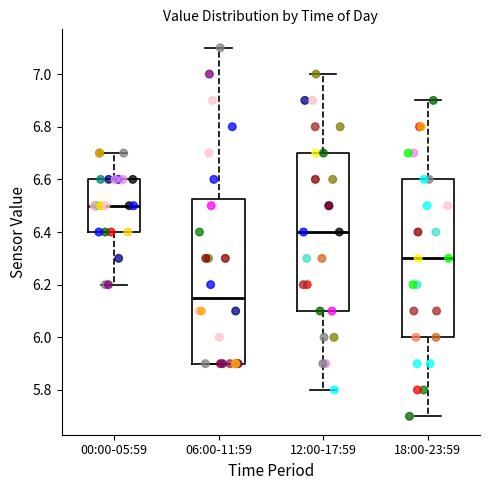

Reading left to right, transcribe this box plot: for each box, give where its median line is, the range the box spans, and where its two whiskers end, as read against the y-axis. The values are not printed on the chart, so give them approximately, as read against the axis.

00:00-05:59: median 6.50, box 6.40 to 6.60, whiskers 6.20 to 6.70
06:00-11:59: median 6.16, box 5.90 to 6.52, whiskers 5.90 to 7.10
12:00-17:59: median 6.40, box 6.10 to 6.70, whiskers 5.80 to 7.00
18:00-23:59: median 6.30, box 6.00 to 6.60, whiskers 5.70 to 6.90